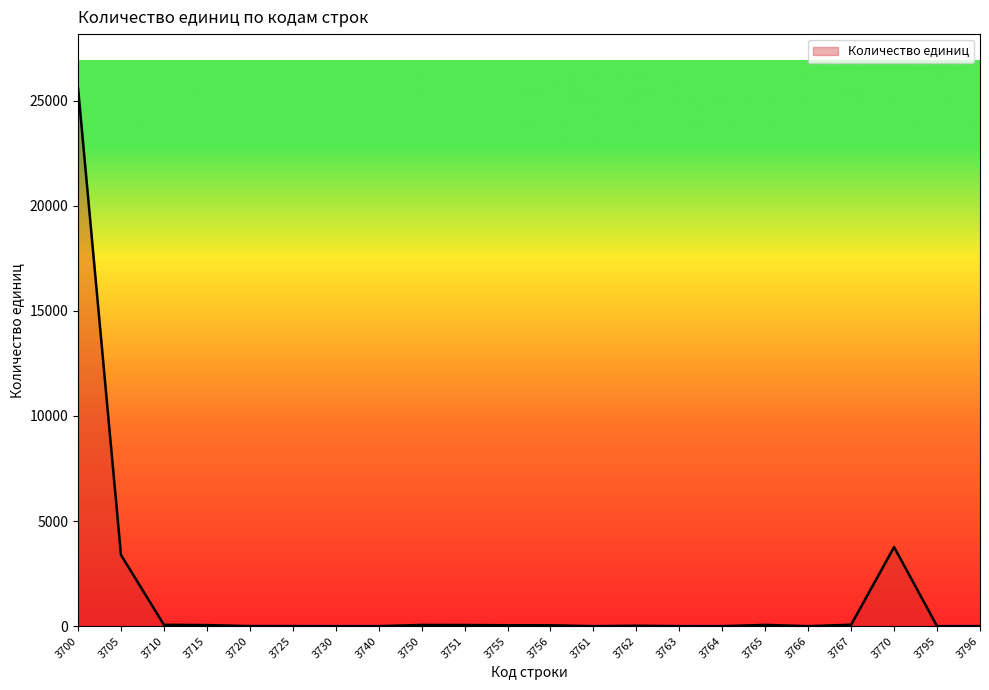

The value at 3770 is 1448. True or false?

False